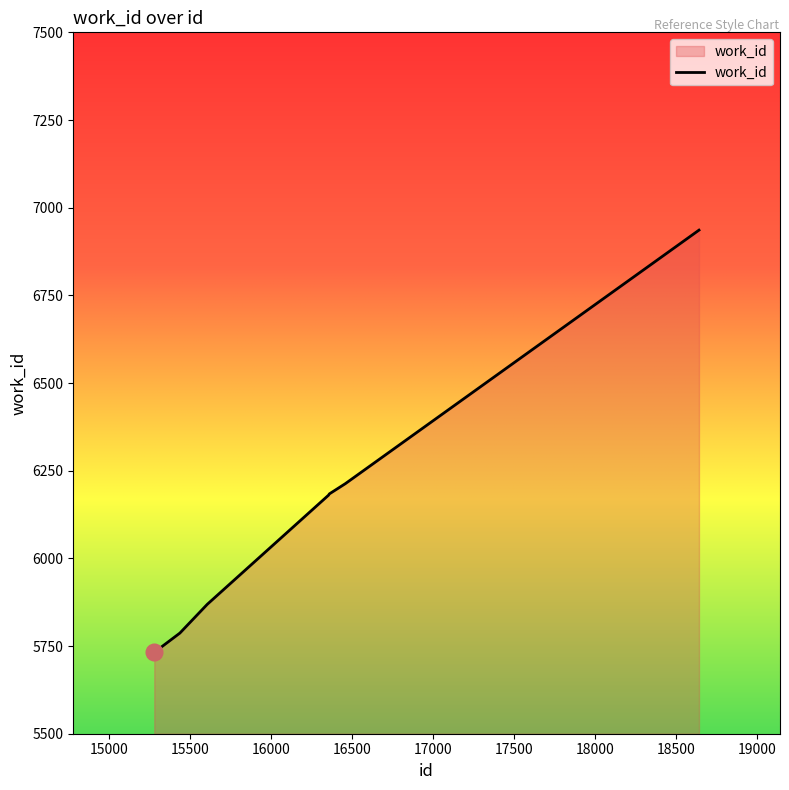

How many series are shown in this chart?

1